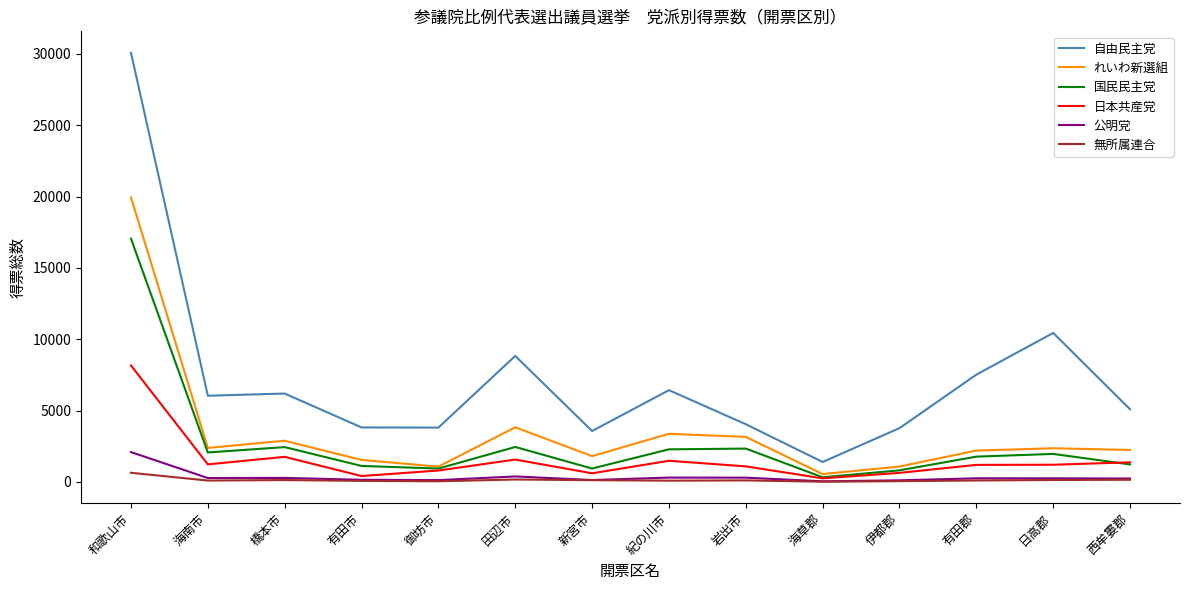

The 日本共産党 series shows 1760.1 at 橋本市. True or false?

True